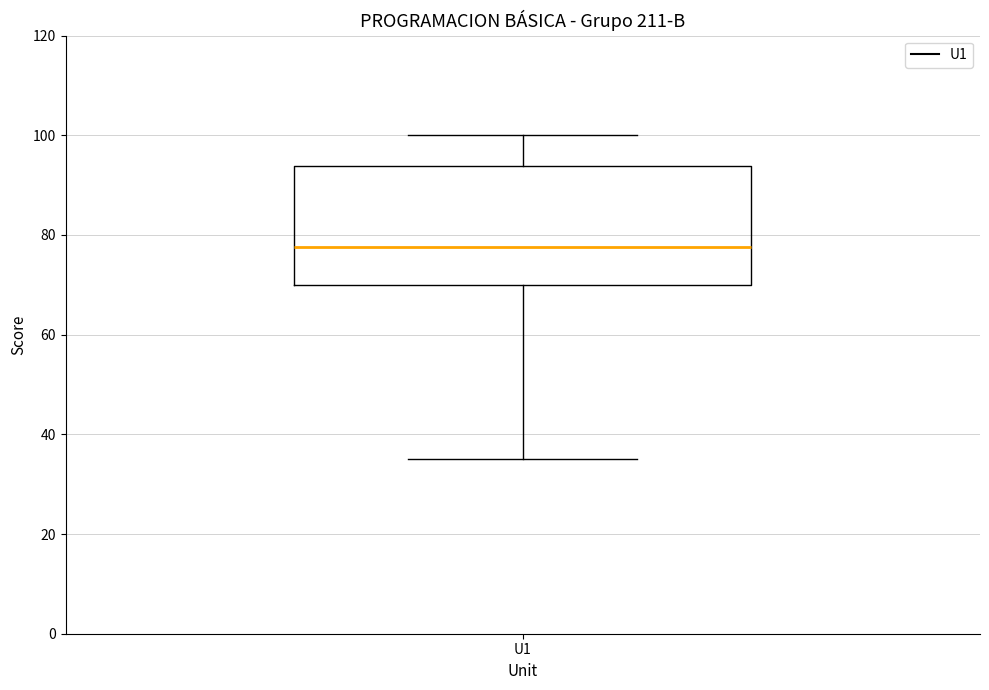

Read this box plot against the y-axis: the position of the median line, the range covered by the box, and the ends of both whiskers. The values are not printed on the chart, so give them approximately, as read against the axis.

median 78, box 70 to 94, whiskers 36 to 100